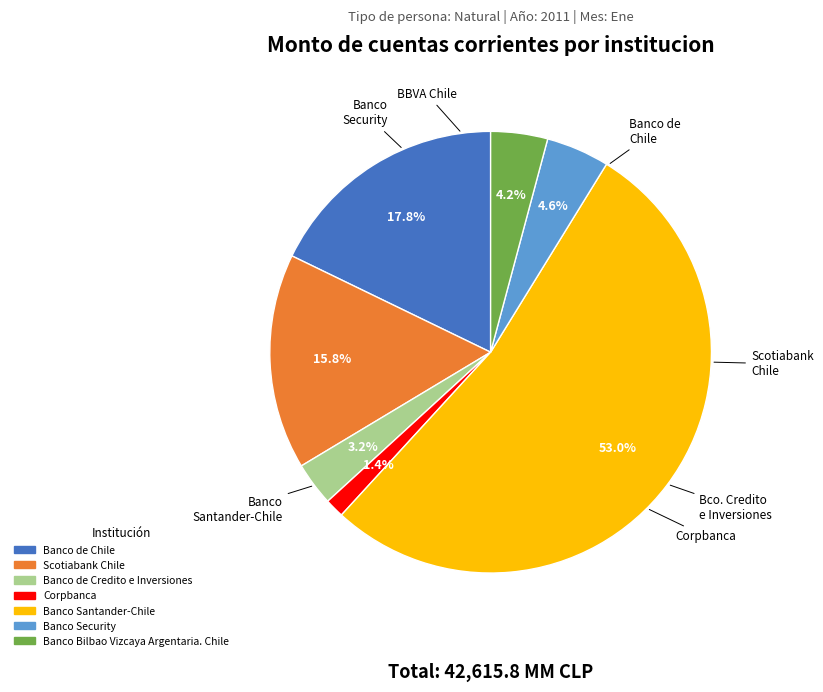

What is the largest slice in the pie chart?

Banco Santander-Chile